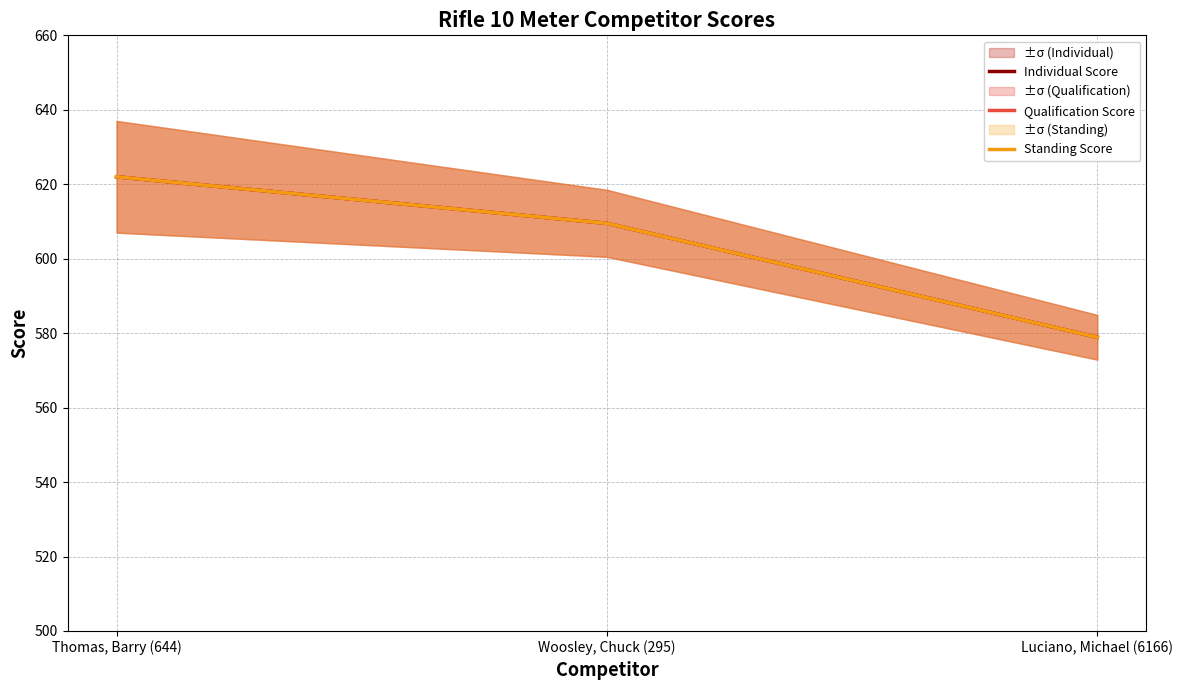

Does the chart display data point markers on the line(s)?

No